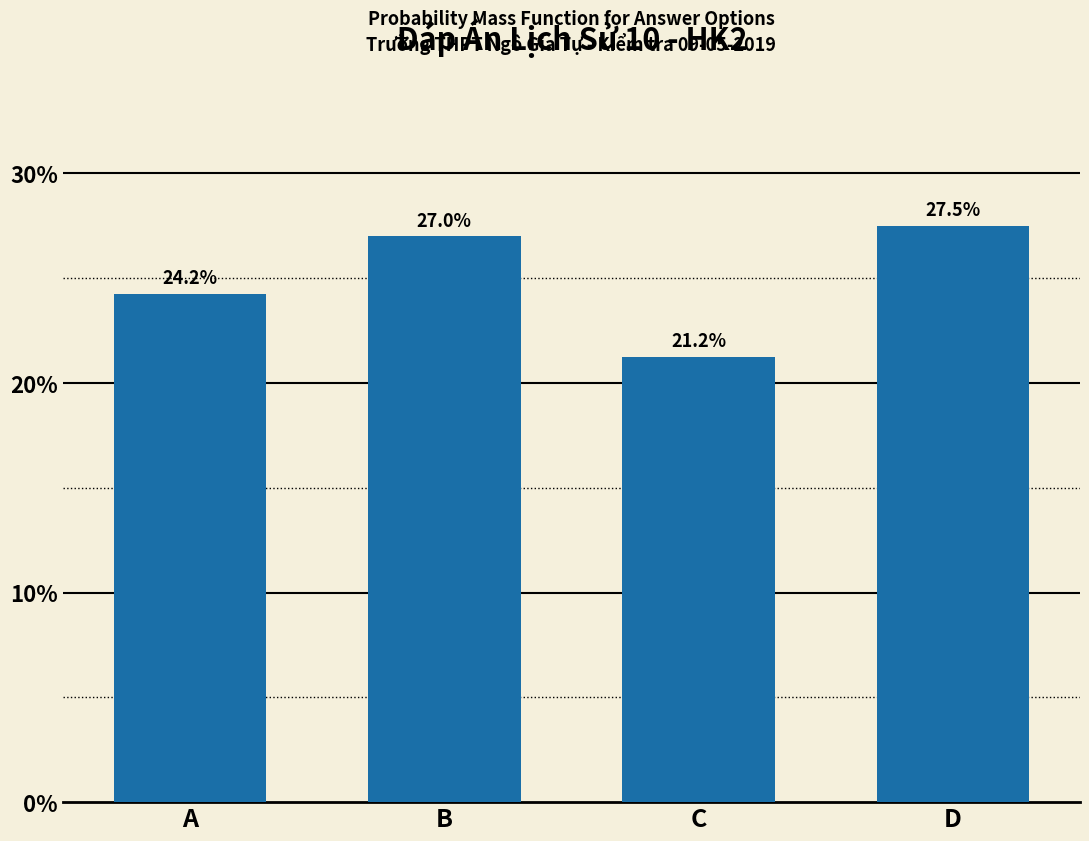

Between D and B, which is larger?

D